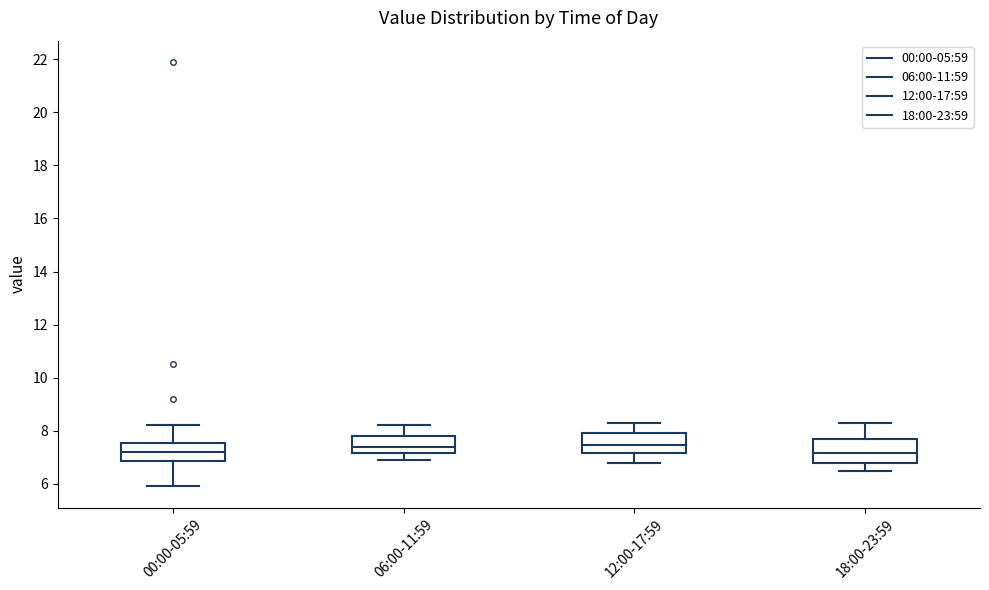

Reading left to right, read every box against the y-axis: the position of its median line, the range the box covers, and the ends of its whiskers. The values are not printed on the chart, so give them approximately, as read against the axis.

00:00-05:59: median 7.2, box 6.8 to 7.6, whiskers 6.0 to 8.2
06:00-11:59: median 7.4, box 7.2 to 7.8, whiskers 7.0 to 8.2
12:00-17:59: median 7.4, box 7.2 to 8.0, whiskers 6.8 to 8.4
18:00-23:59: median 7.2, box 6.8 to 7.8, whiskers 6.6 to 8.4